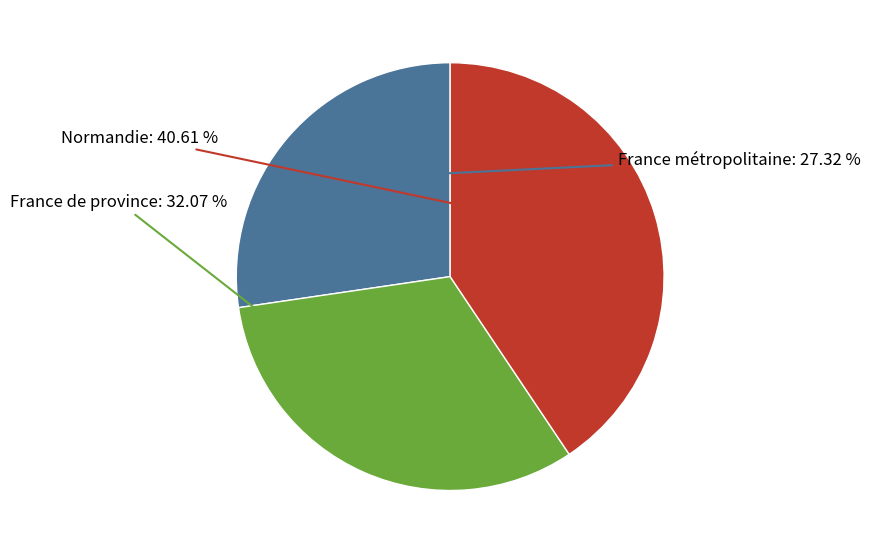

Approximately how many times larger is the value at France métropolitaine compared to France de province?

0.9